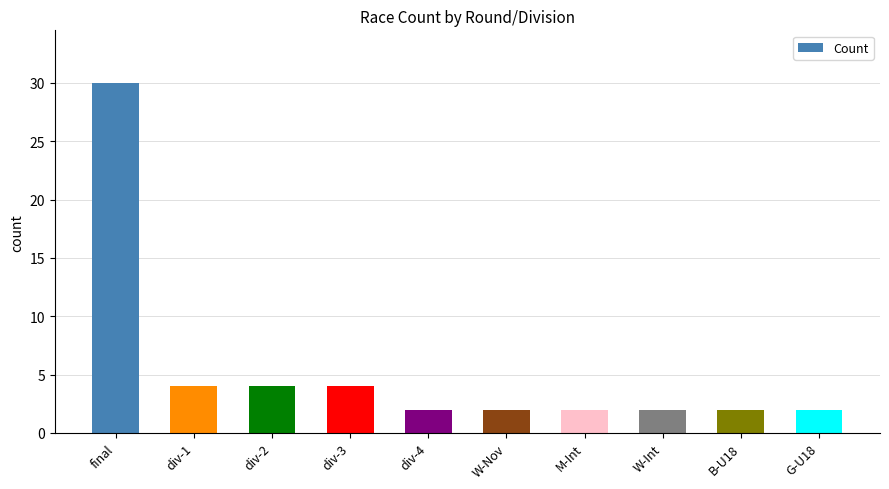

True or false: the data shows 2 at W-Nov.

True